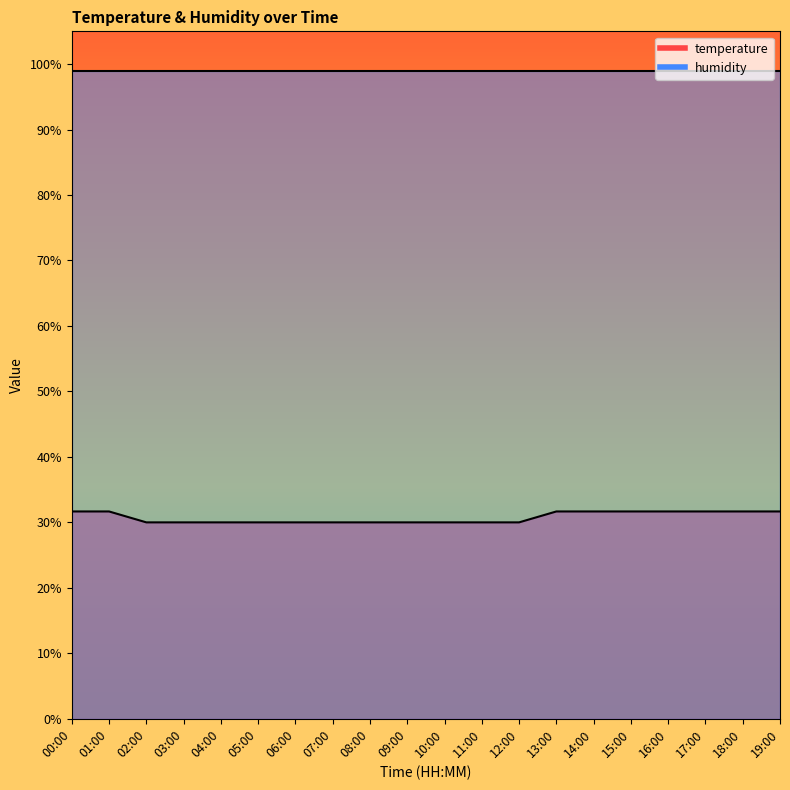

Reading left to right, what are all the values shown in this chart?

00:00=0.3	01:00=0.3	02:00=0.3	03:00=0.3	04:00=0.3	05:00=0.3	06:00=0.3	07:00=0.3	08:00=0.3	09:00=0.3	10:00=0.3	11:00=0.3	12:00=0.3	13:00=0.3	14:00=0.3	15:00=0.3	16:00=0.3	17:00=0.3	18:00=0.3	19:00=0.3